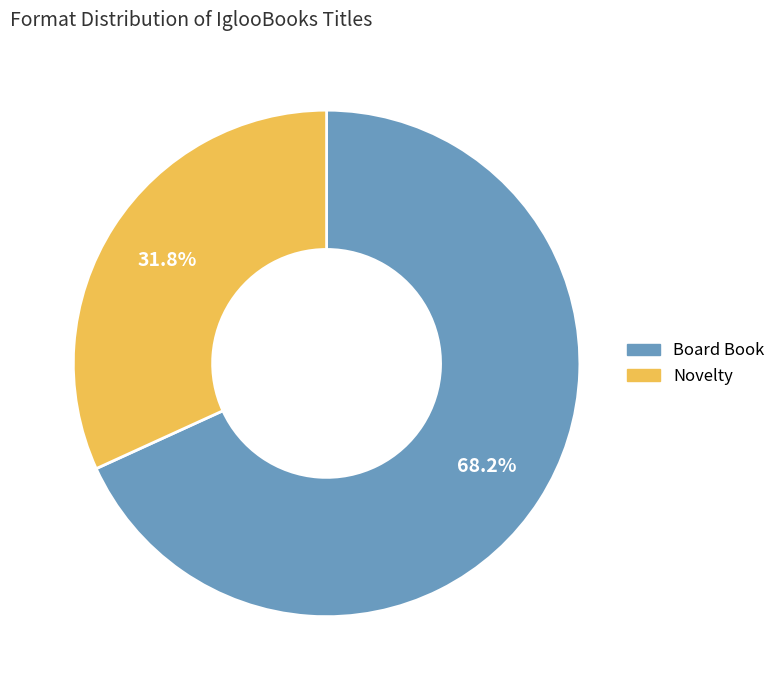

To the nearest percent, what is the difference between the largest and smallest slice percentages?

36%